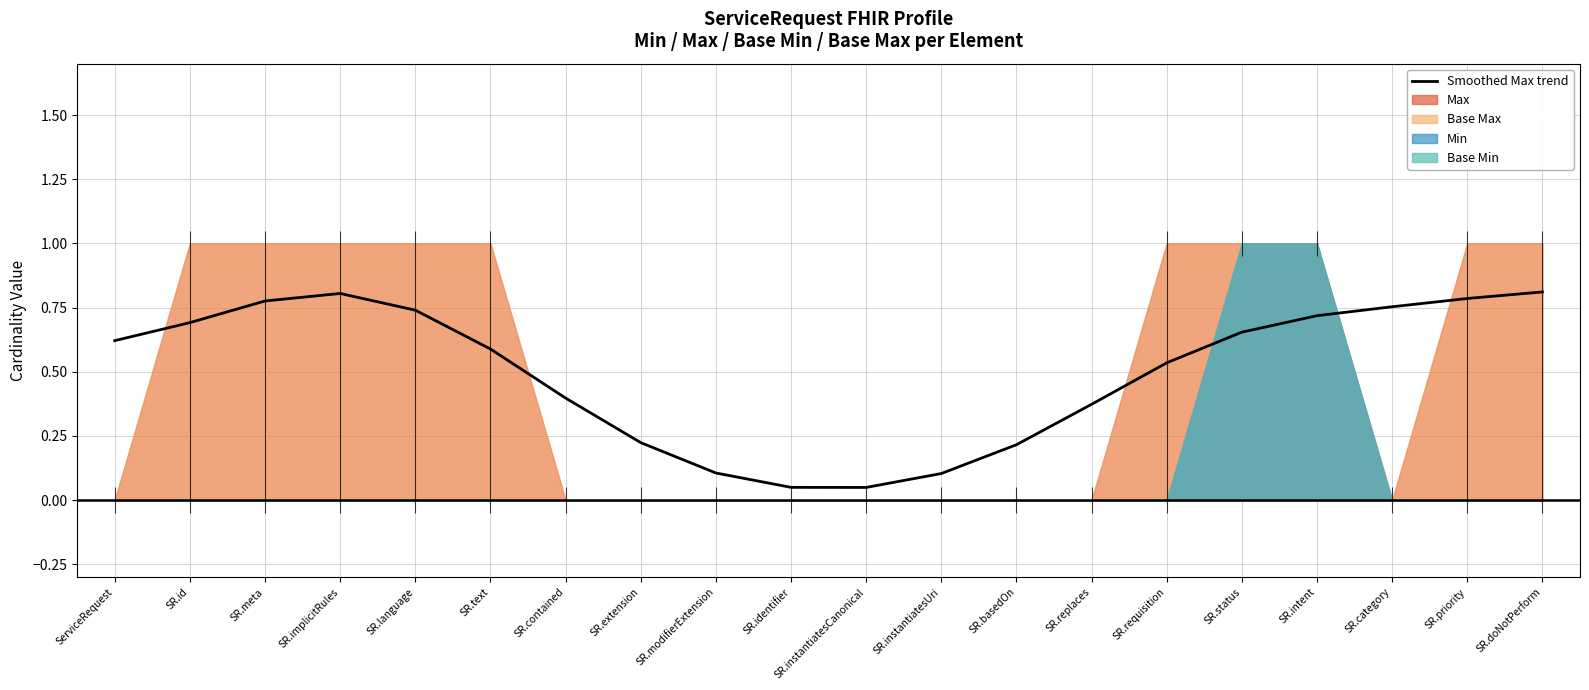

What is the label of the 15th point from the left?

SR.requisition